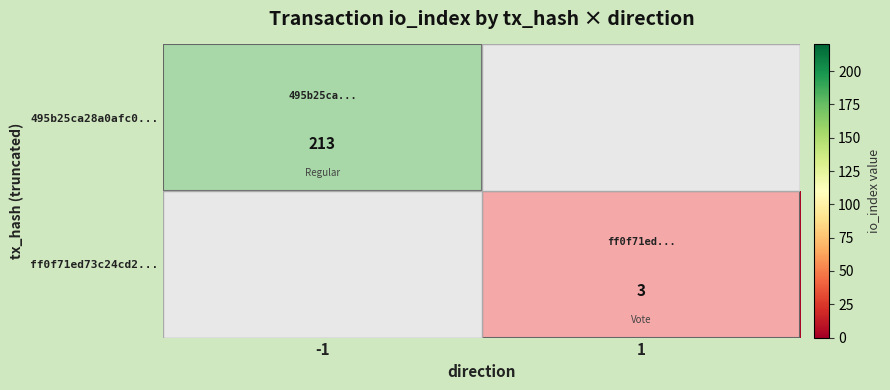

True or false: ff0f71ed73c24cd2... has a value of 3 at 1.

True